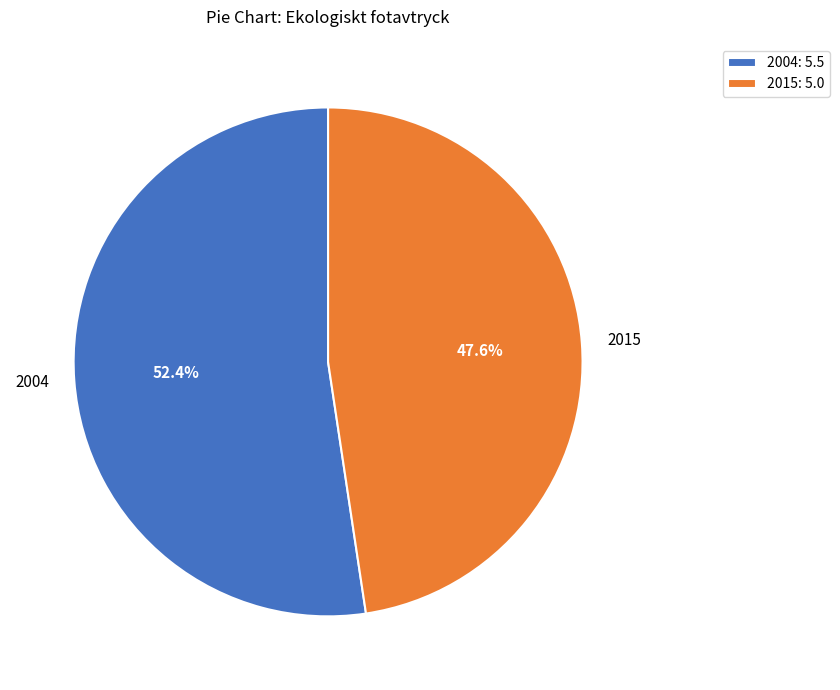

What percentage do 2015 and 2004 together represent?

100.0%